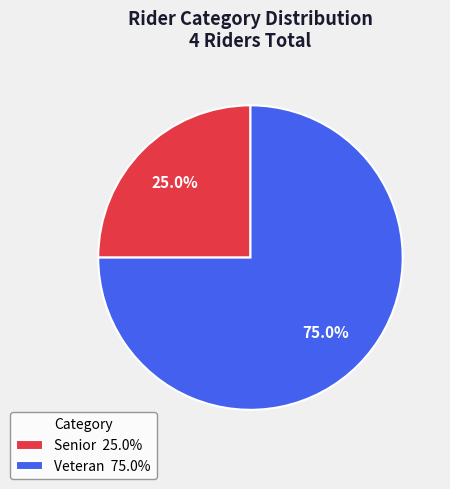

Which category has the biggest portion of the pie?

Veteran